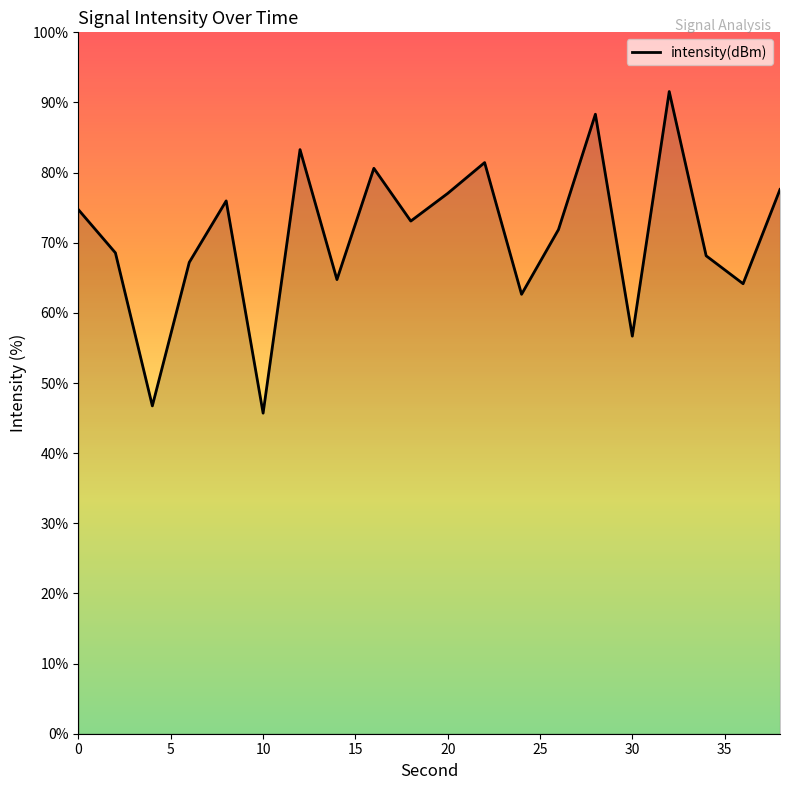

Reading left to right, transcribe all the data shown in this chart.

74.7	68.6	46.7	67.2	76.0	45.7	83.3	64.8	80.6	73.1	77.0	81.4	62.6	71.9	88.3	56.7	91.6	68.1	64.2	77.6